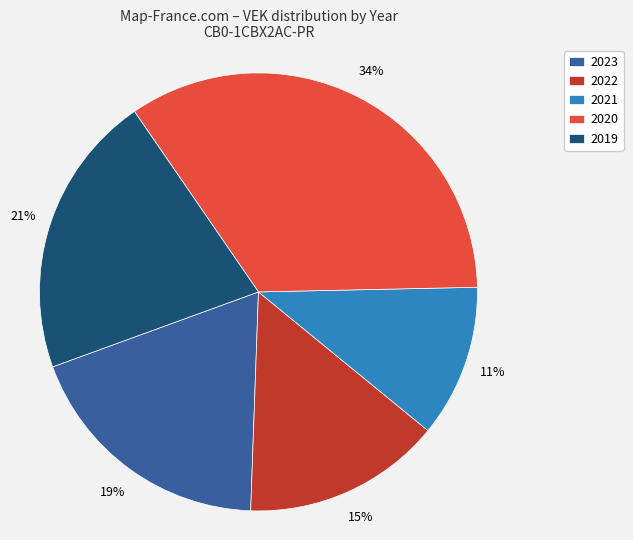

How many segments does this pie chart have?

5